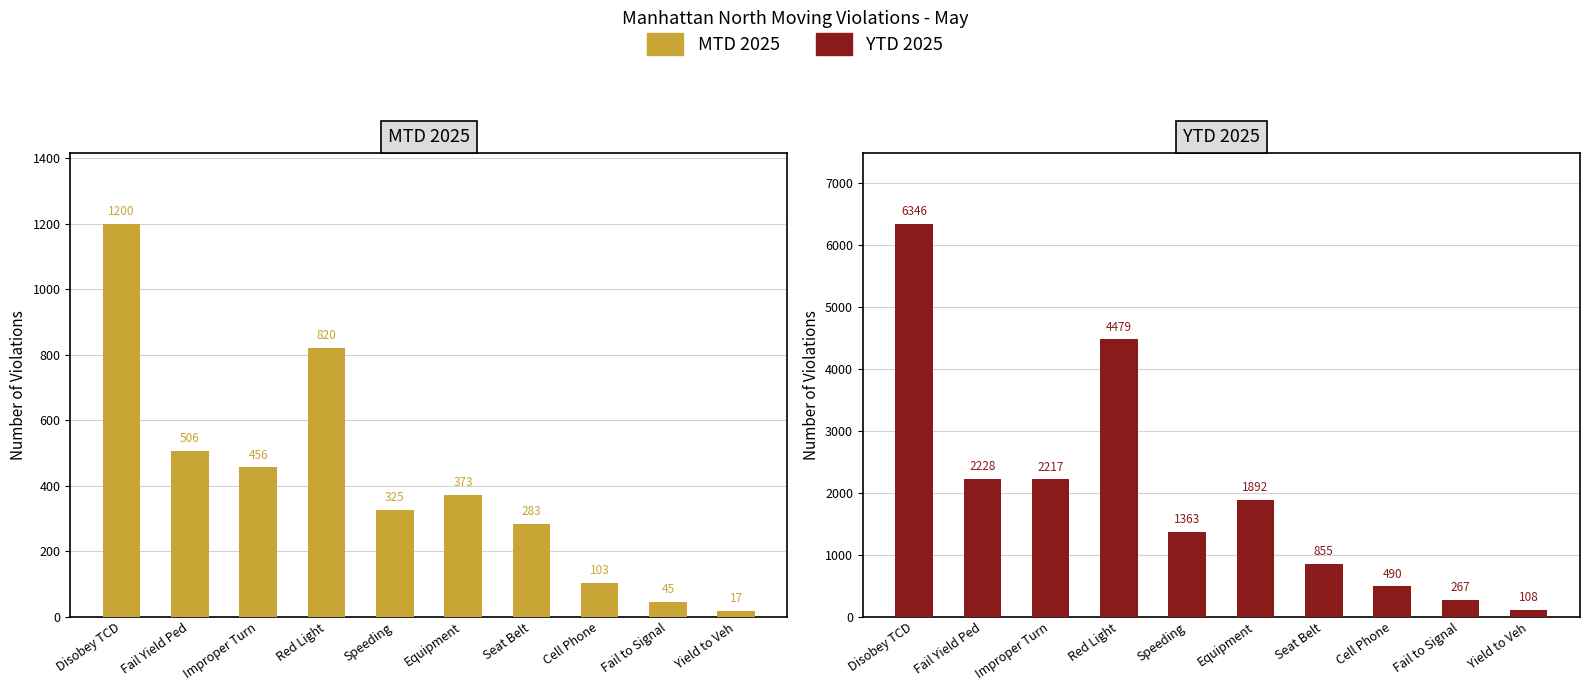

At how many categories does at least one series exceed 576?

7